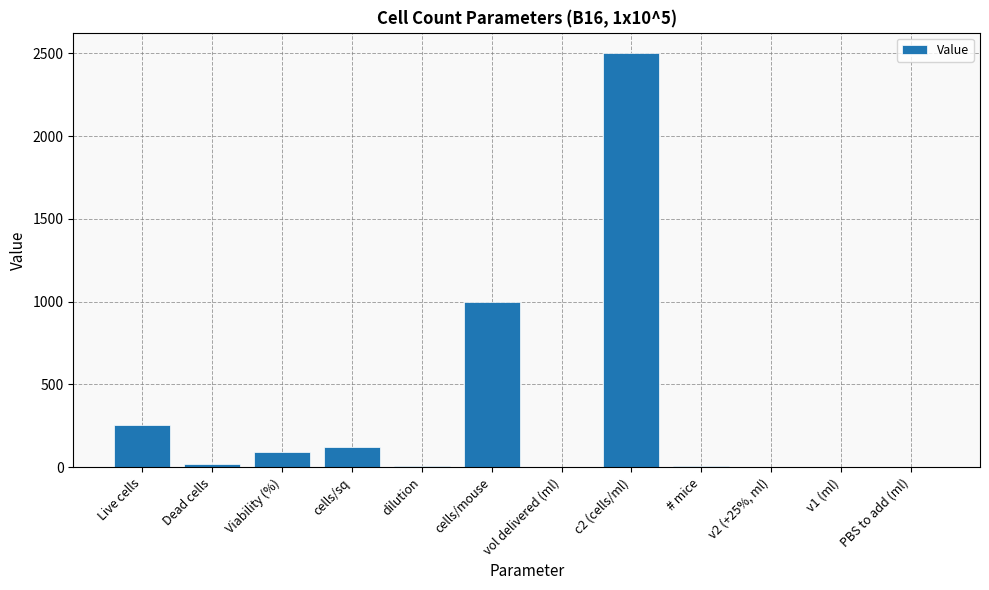

Are the bars horizontal?

No